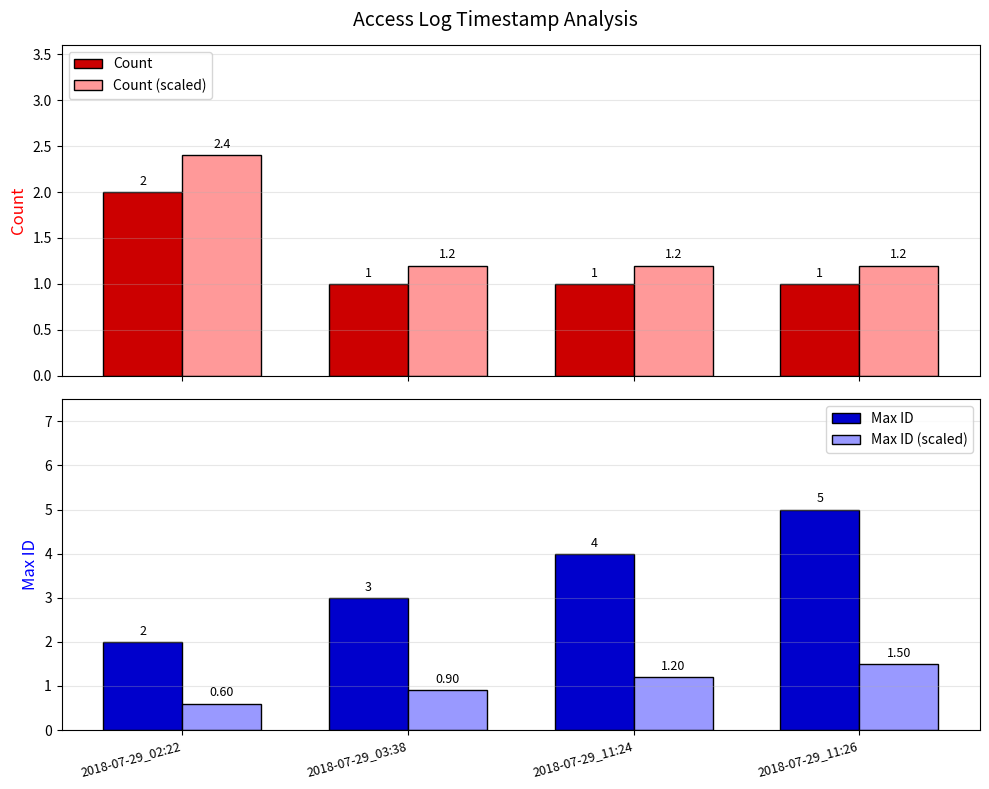

The value of Max ID at 2018-07-29_11:26 is 5.0. True or false?

True